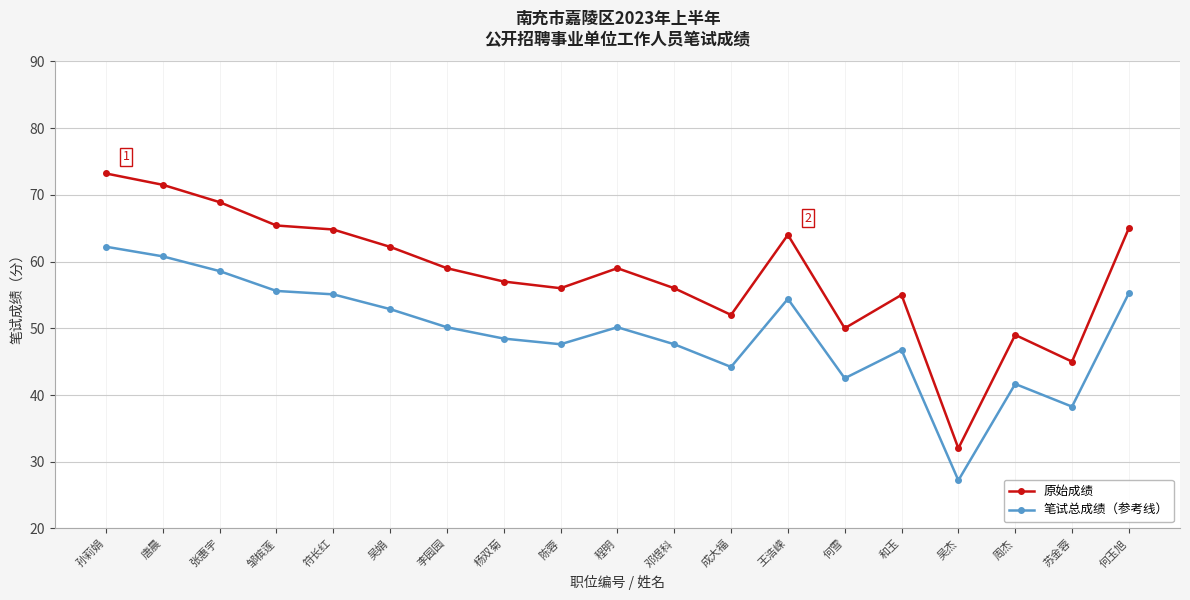

List the series in order of their overall mean, lowest first.

笔试总成绩（参考线）, 原始成绩